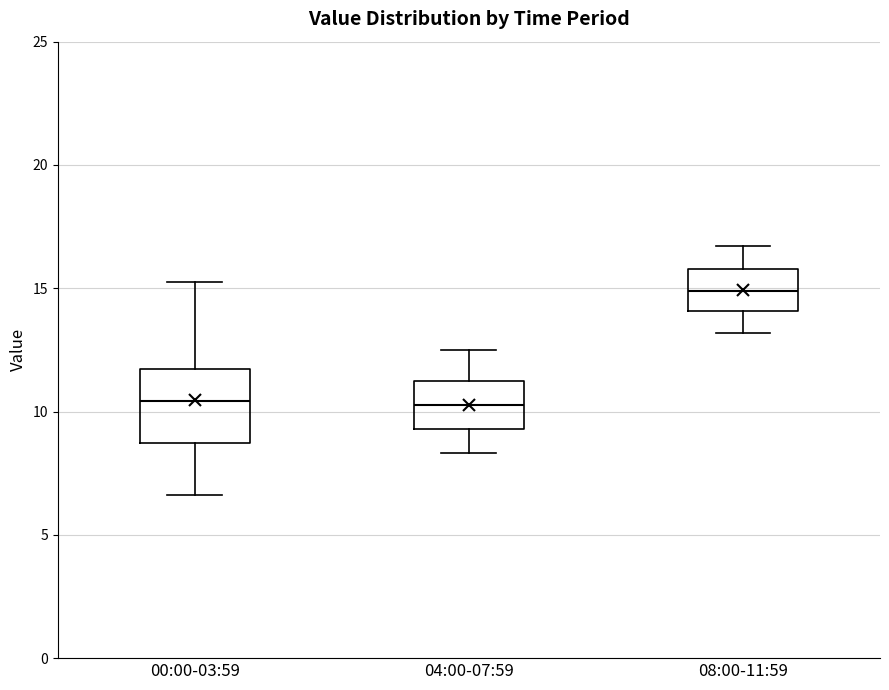

Comparing the boxes themselves (not the whiskers), which one is the tallest?

00:00-03:59